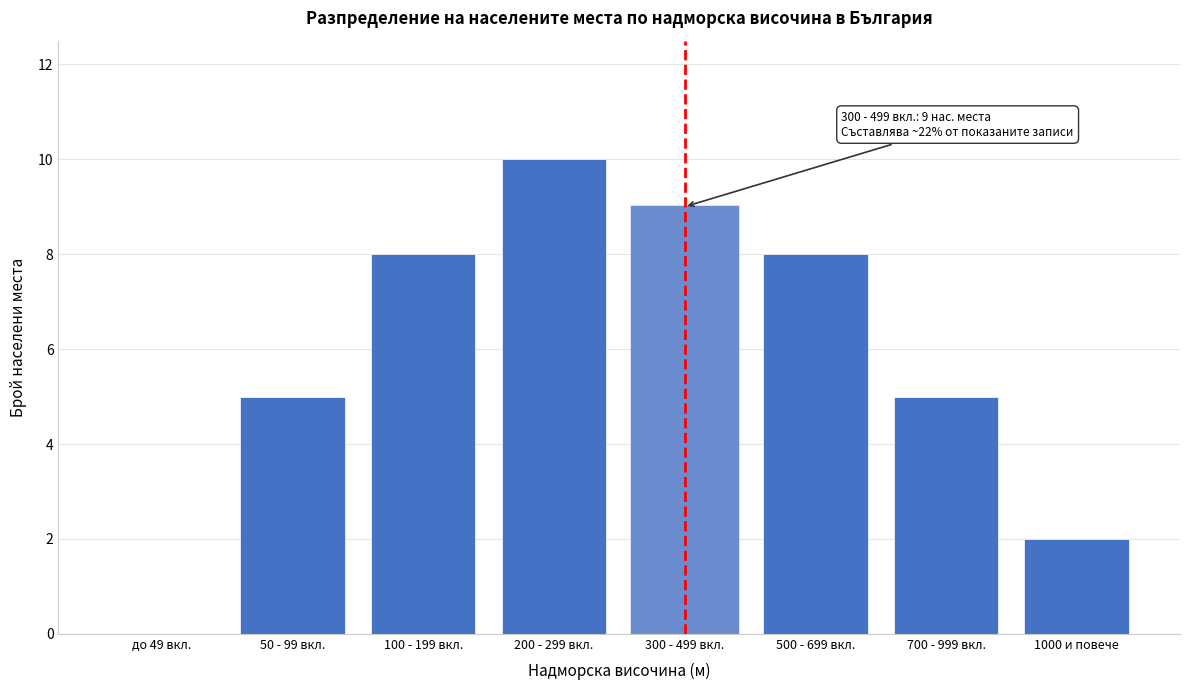

Reading left to right, transcribe all the data shown in this chart.

до 49 вкл.=0	50 - 99 вкл.=5	100 - 199 вкл.=8	200 - 299 вкл.=10	300 - 499 вкл.=9	500 - 699 вкл.=8	700 - 999 вкл.=5	1000 и повече=2